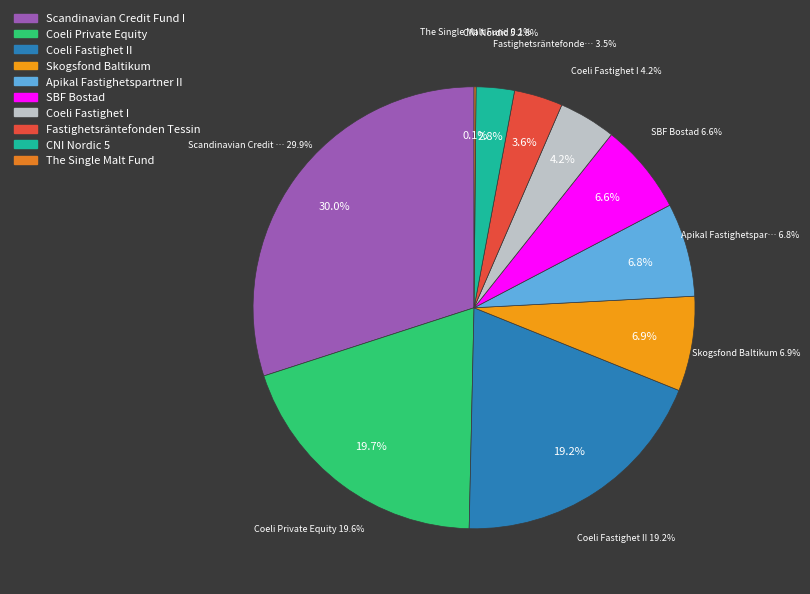

Is there a majority slice in this chart?

No